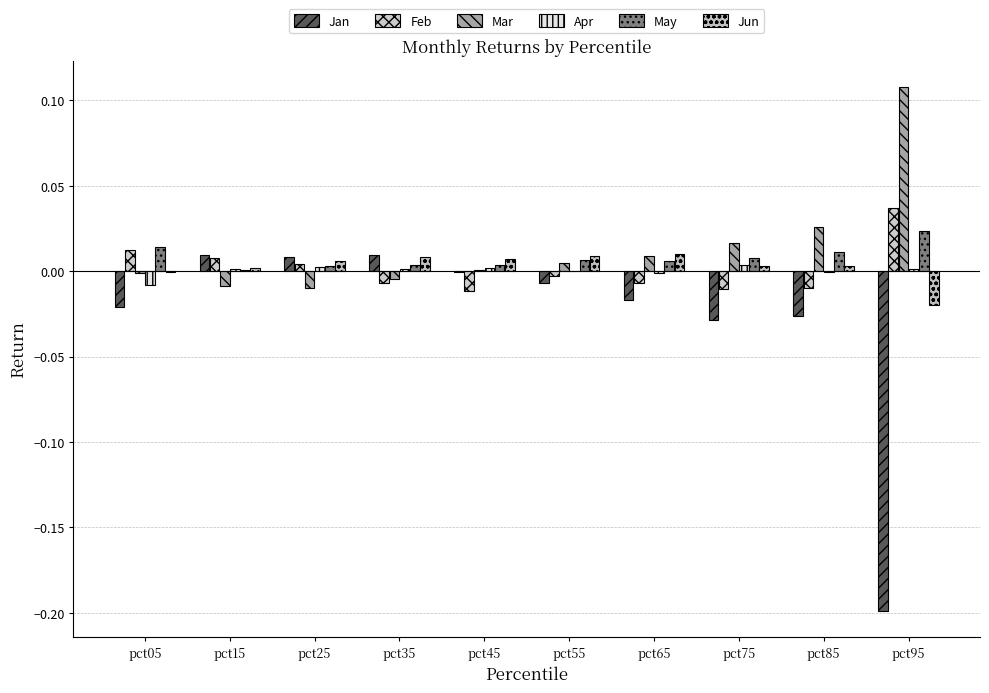

List the labels in order of Mar value, smallest first.

pct25, pct15, pct35, pct05, pct45, pct55, pct65, pct75, pct85, pct95